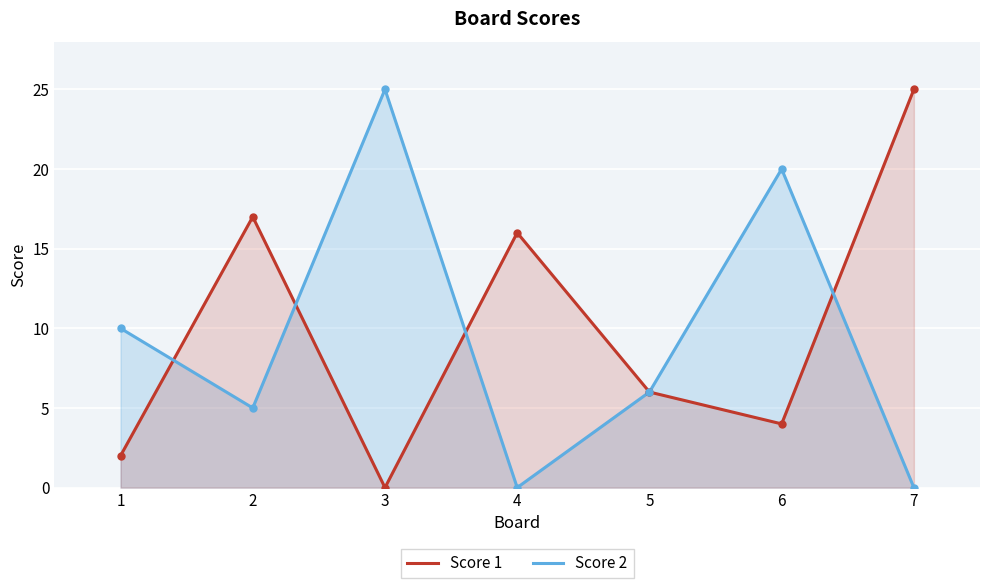

What is the sum of the Score 1 values at 3 and 1?

2